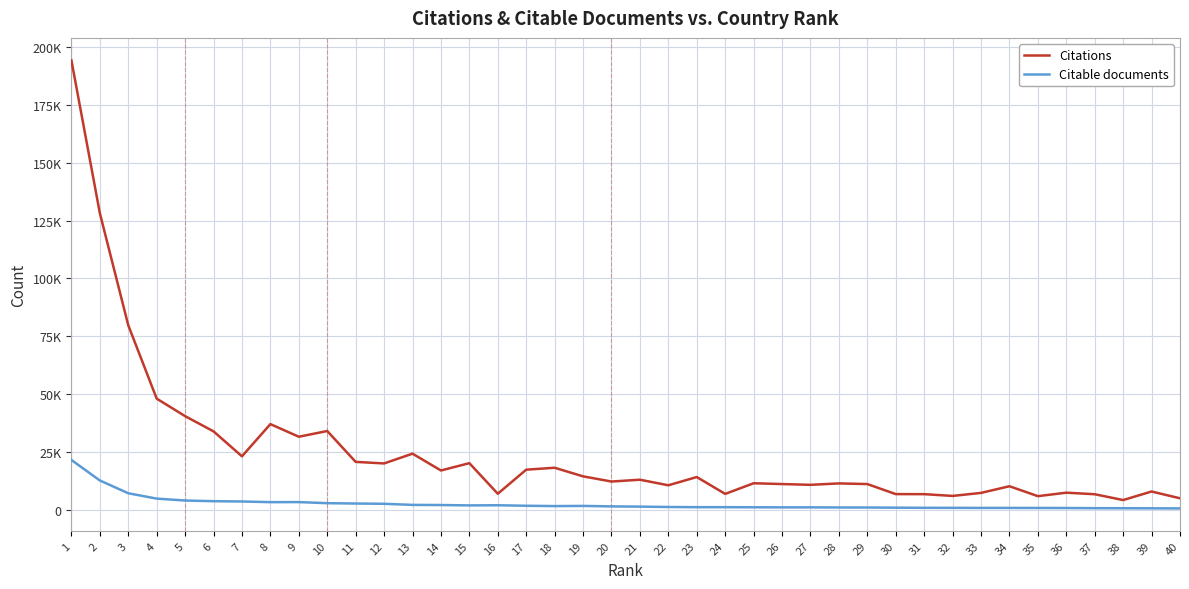

Rank the series at 20 from highest to lowest value.

Citations, Citable documents